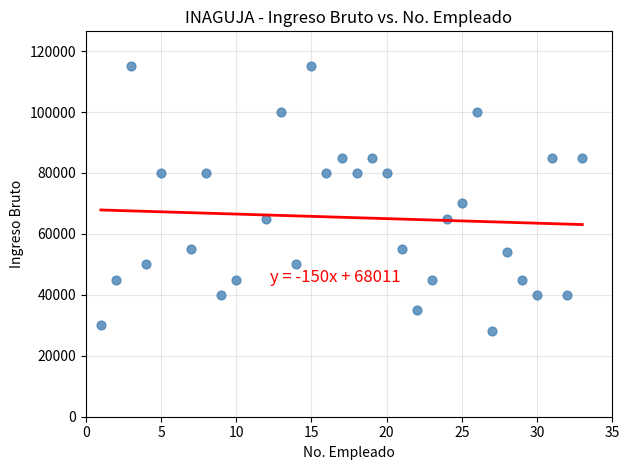

What Y value in the scatter plot is closest to 71500?

70000